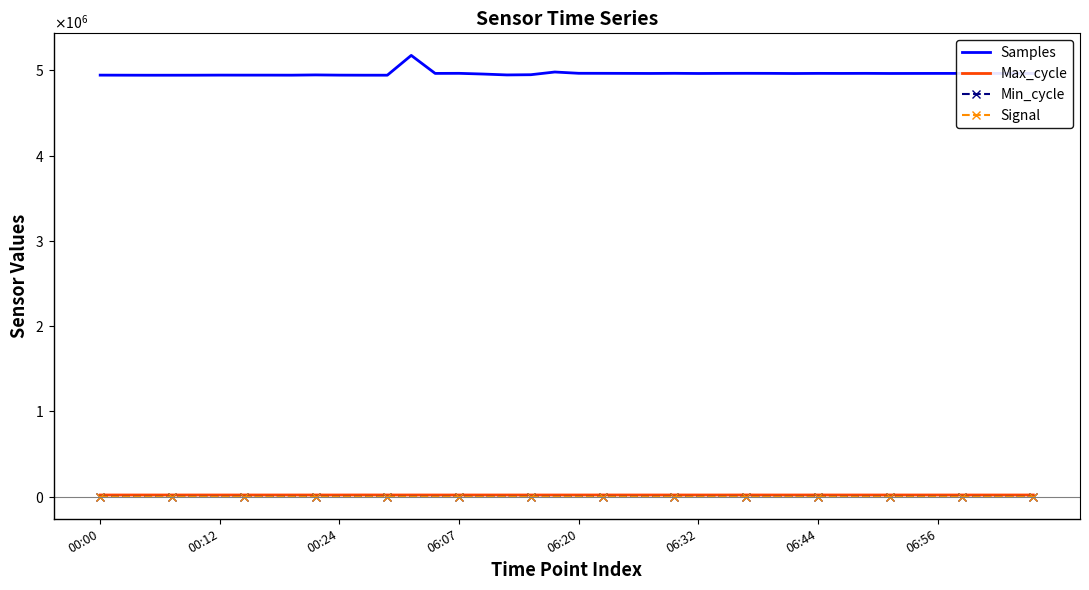

What are all the series names shown in the legend?

Samples, Max_cycle, Min_cycle, Signal